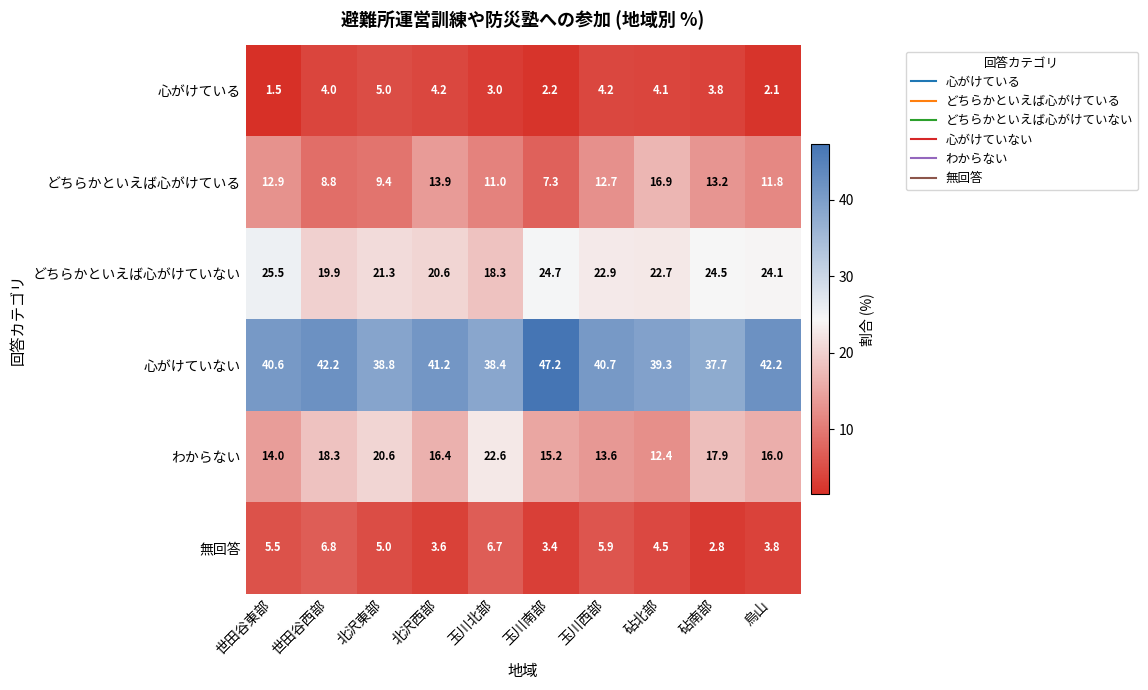

At how many categories does at least one series exceed 27?

10